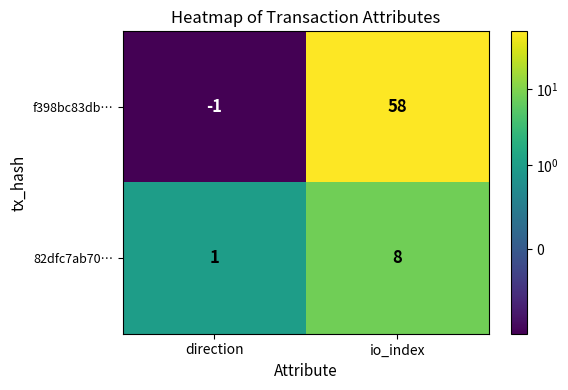

List the series in order of their peak value, lowest first.

82dfc7ab70…, f398bc83db…